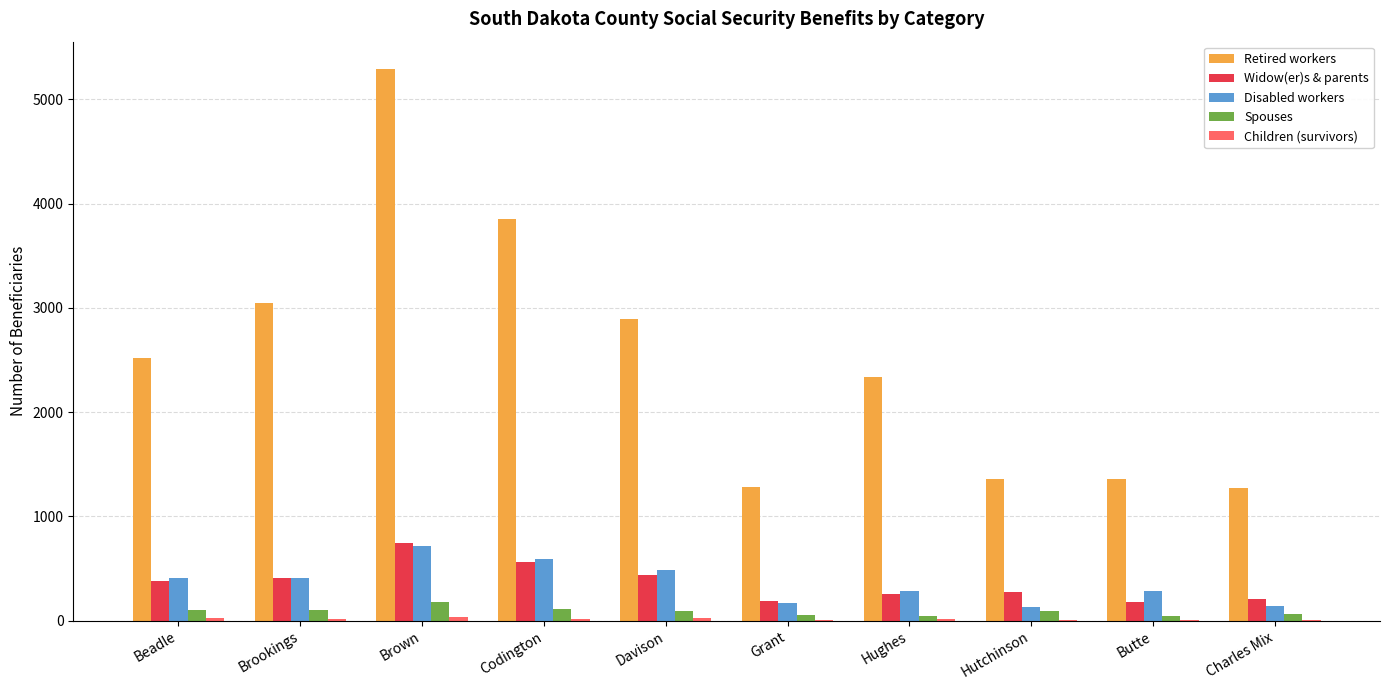

How many categories are shown in the chart?

10